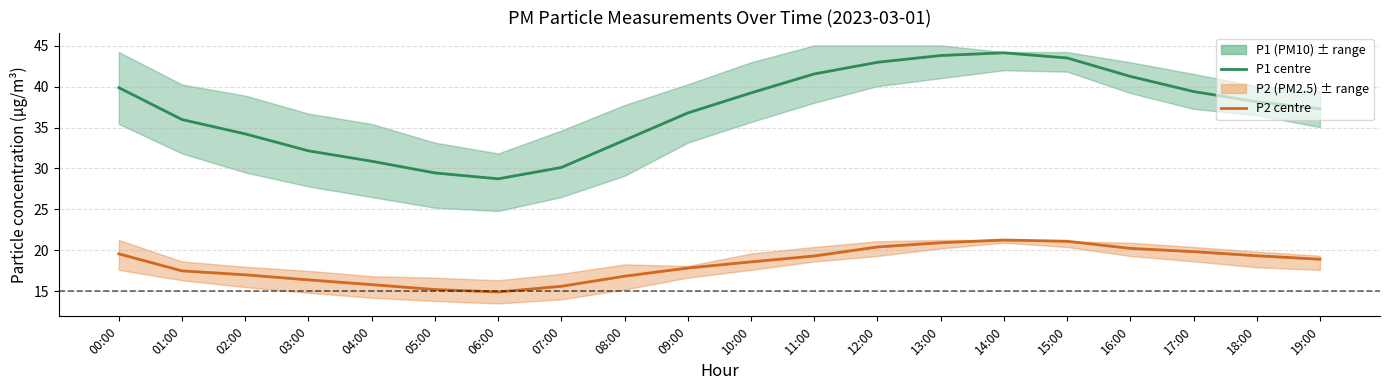

How many data points in P2 (PM2.5) are above 18?

11